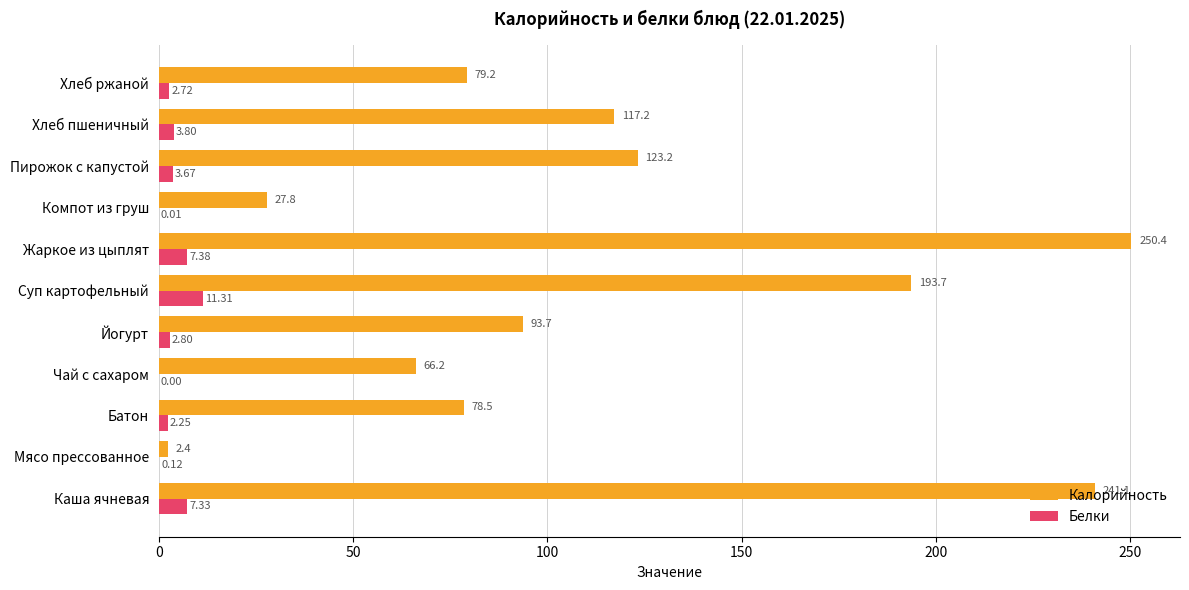

Which series changed the most between Батон and Хлеб ржаной?

Калорийность